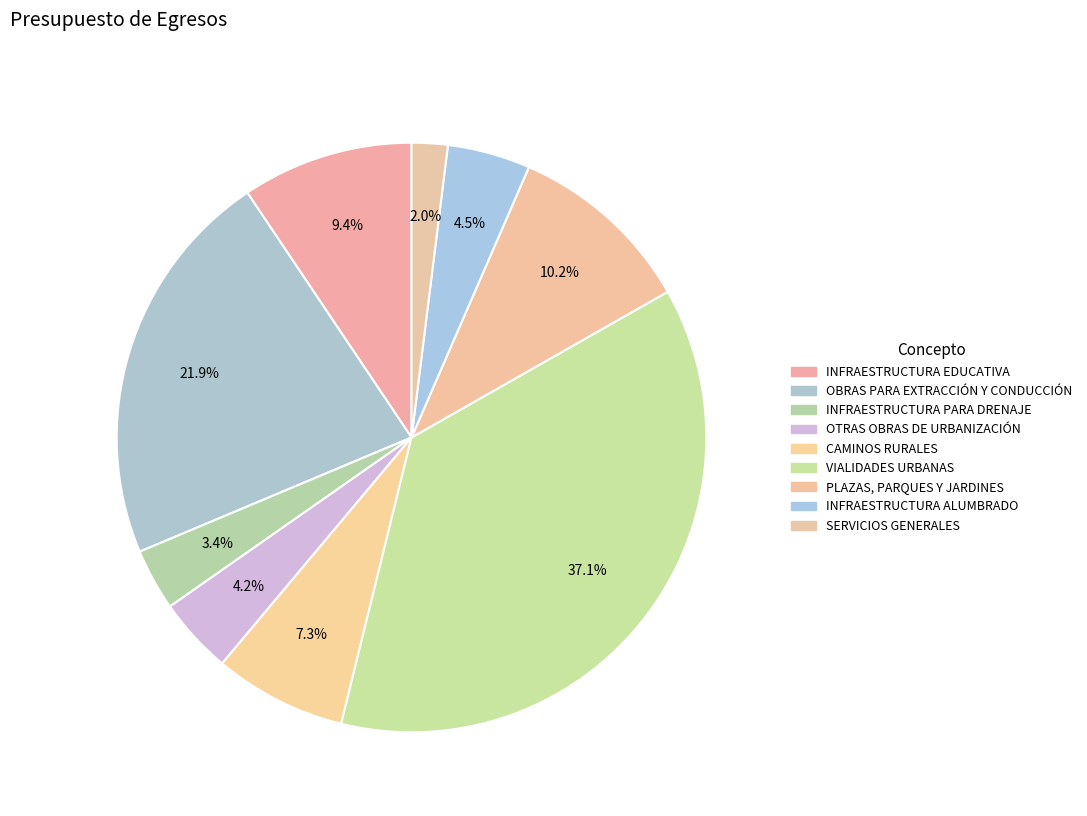

What is the largest slice in the pie chart?

VIALIDADES URBANAS